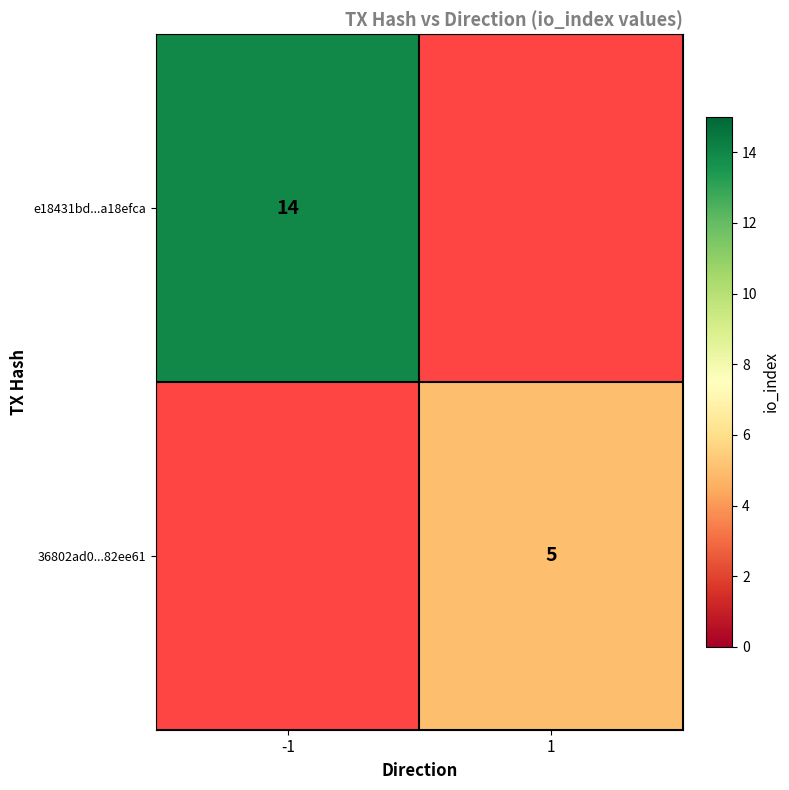

Is the value of e18431bd...a18efca at -1 greater than the value of 36802ad0...82ee61 at 1?

Yes